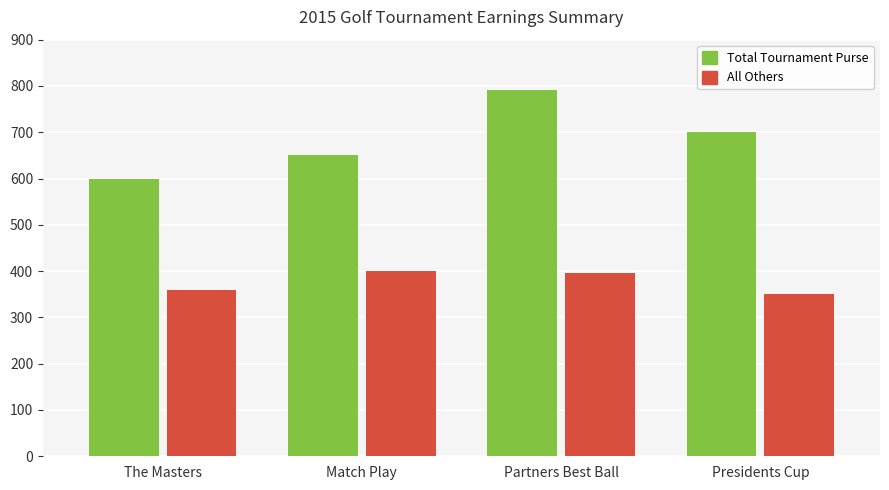

Reading left to right, list all the values displayed in this chart.

Total Tournament Purse: The Masters=600	Match Play=650	Partners Best Ball=792	Presidents Cup=700
All Others: The Masters=360	Match Play=400	Partners Best Ball=396	Presidents Cup=350